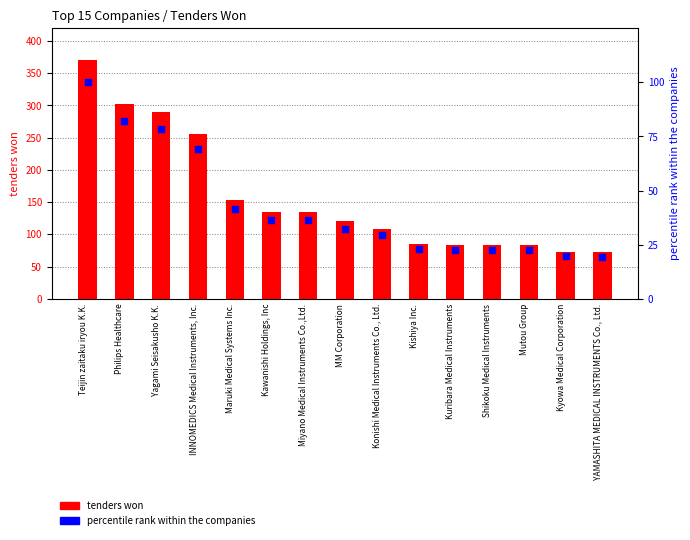

At which category is the sum across all series the highest?

Teijin zaitaku iryou K.K.